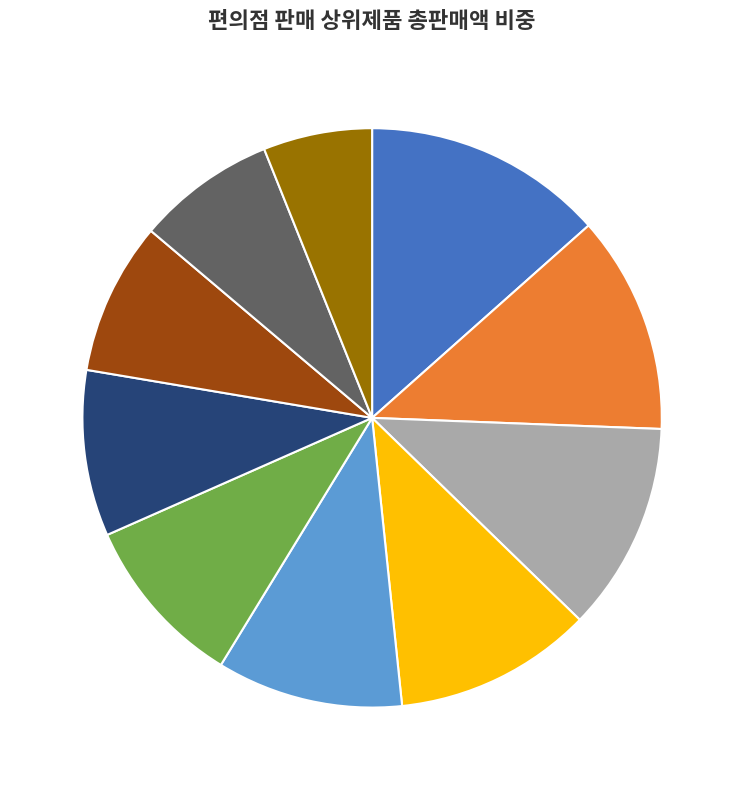

How many slices are in this pie chart?

10